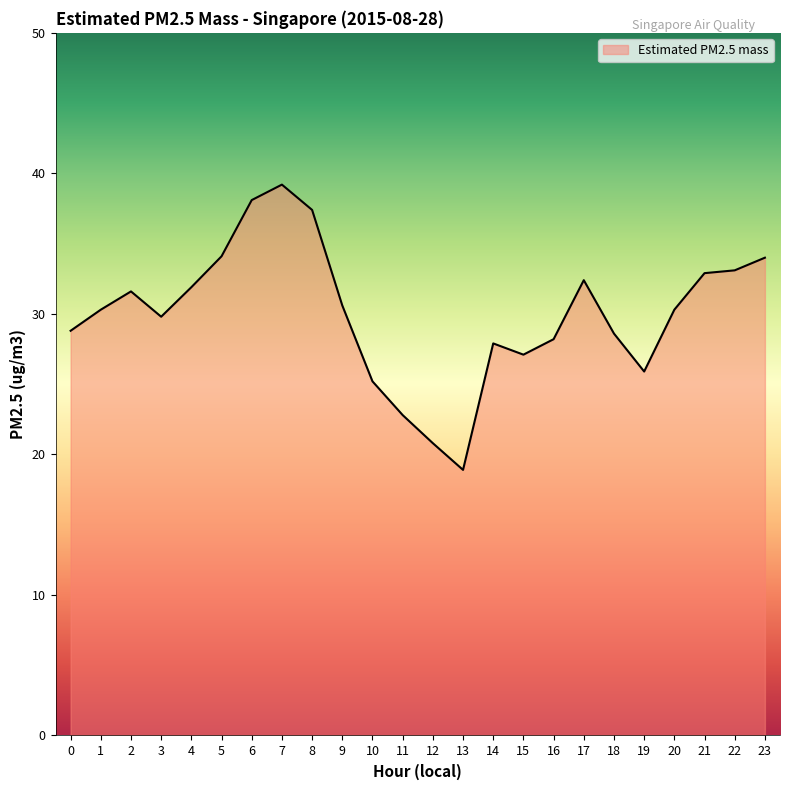

Count the number of categories in the chart.

24